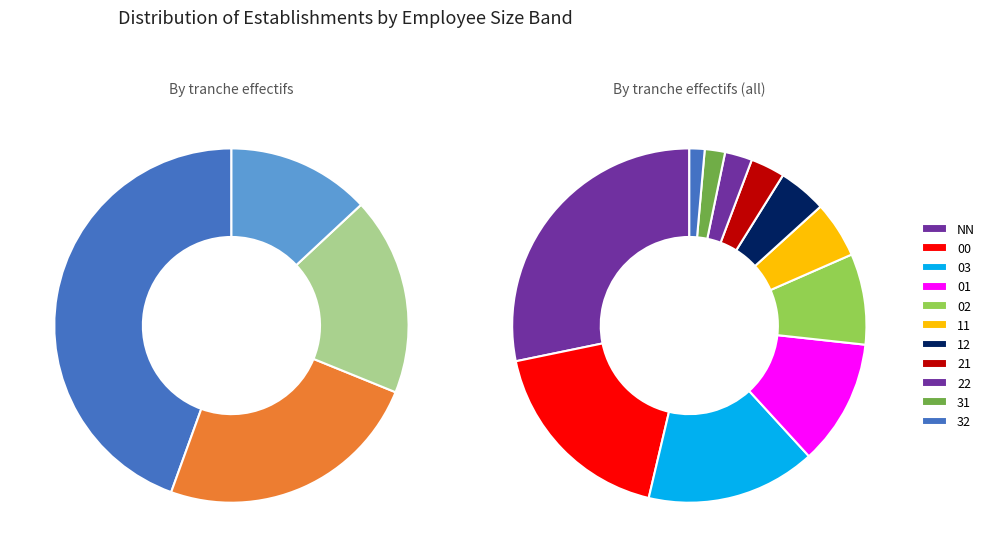

To the nearest percent, what is the average slice percentage?

9%